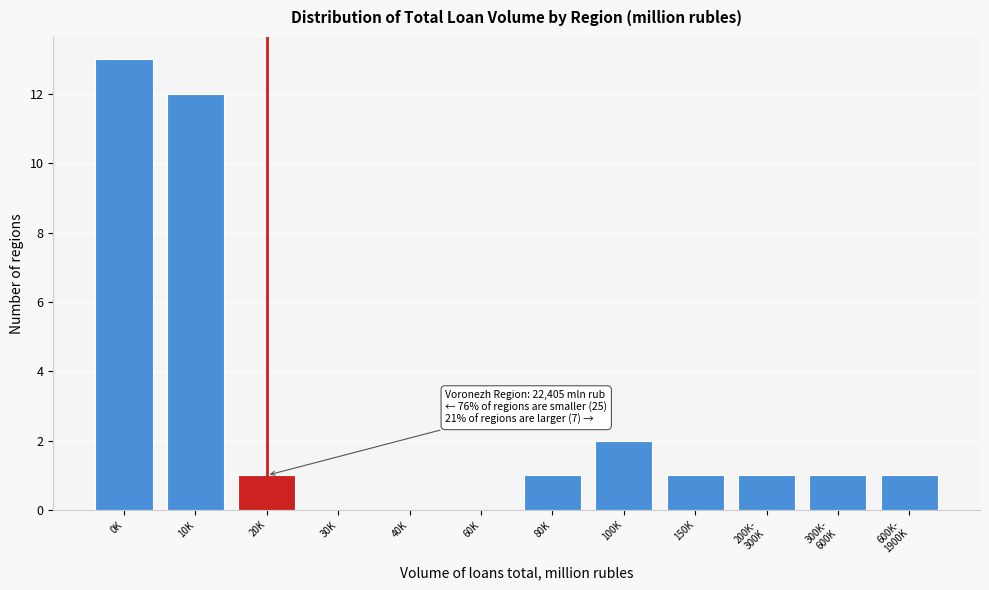

What is the sum of all values?

33